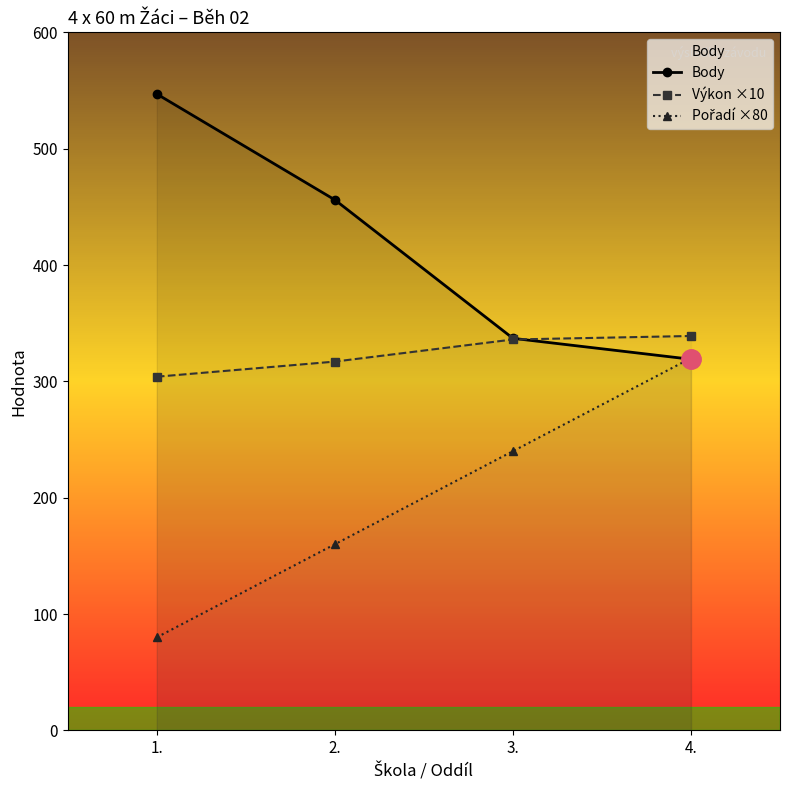

Reading left to right, list all the values displayed in this chart.

Body: 547	456	337	319
Výkon ×10: 304	317	336	339
Pořadí ×80: 80	160	240	320